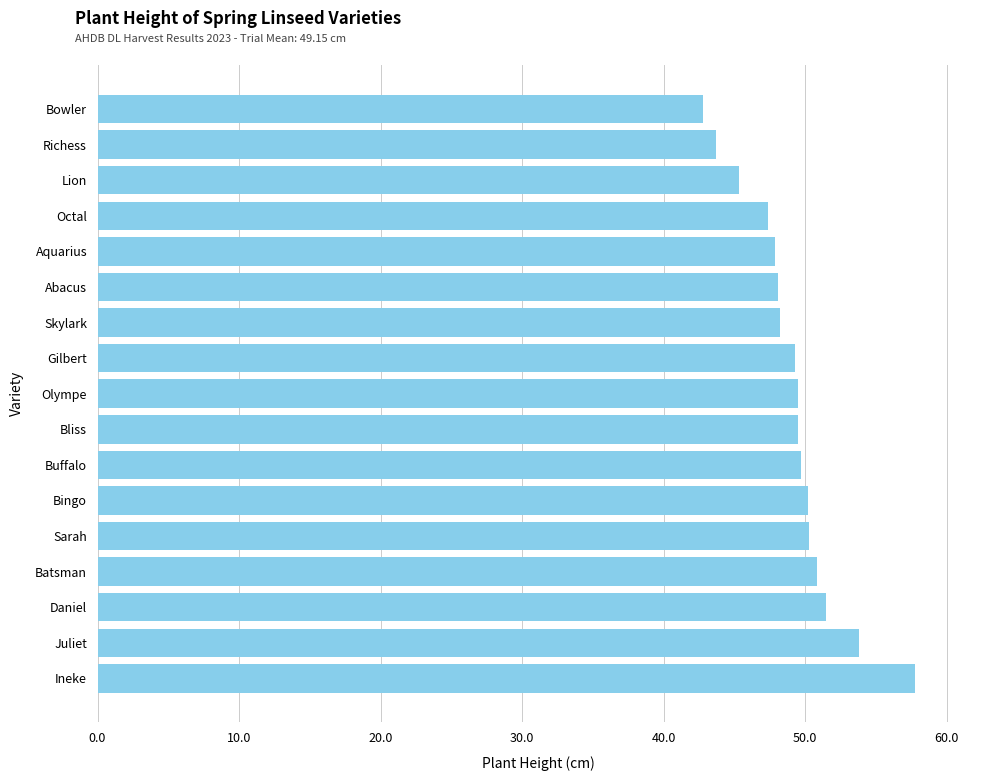

True or false: the data shows 42.8 at Bowler.

True